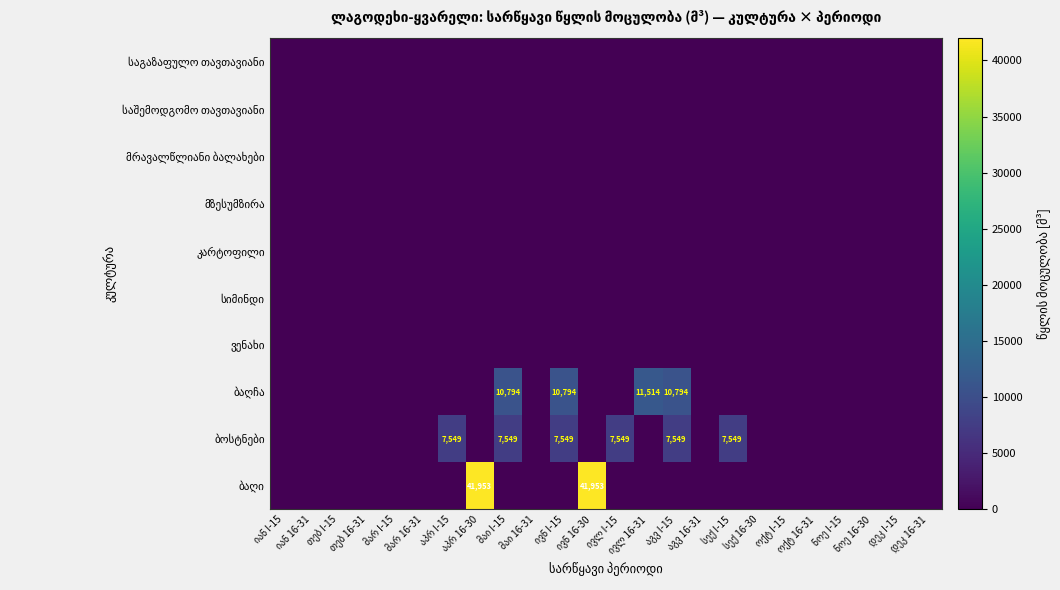

Where is ბოსტნები nearest to the value 3774?

იან I-15